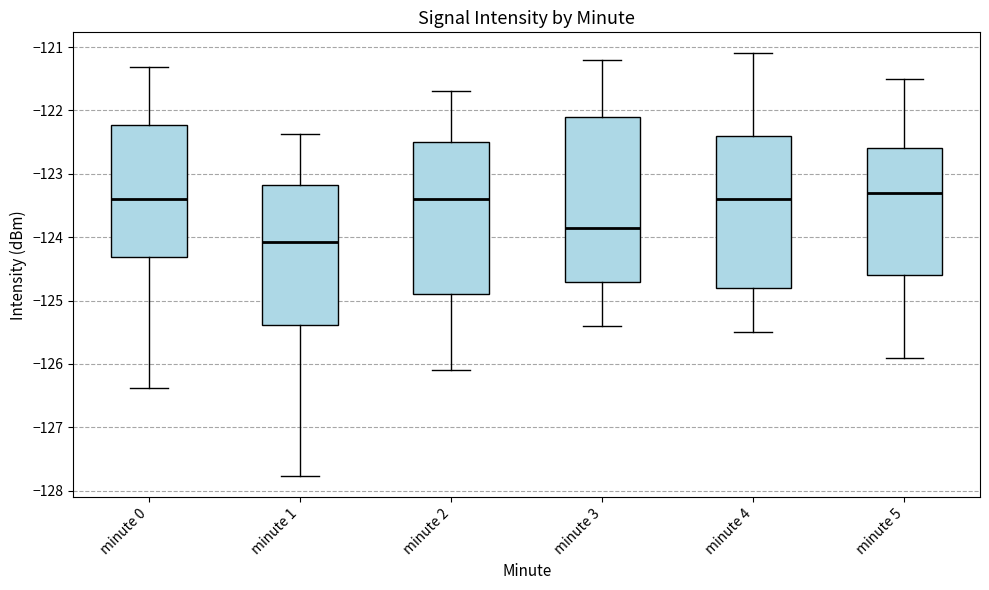

Reading left to right, read every box against the y-axis: the position of its median line, the range the box covers, and the ends of its whiskers. The values are not printed on the chart, so give them approximately, as read against the axis.

minute 0: median -123.4, box -124.3 to -122.2, whiskers -126.4 to -121.3
minute 1: median -124.1, box -125.4 to -123.2, whiskers -127.8 to -122.4
minute 2: median -123.4, box -124.9 to -122.5, whiskers -126.1 to -121.7
minute 3: median -123.8, box -124.7 to -122.1, whiskers -125.4 to -121.2
minute 4: median -123.4, box -124.8 to -122.4, whiskers -125.5 to -121.1
minute 5: median -123.3, box -124.6 to -122.6, whiskers -125.9 to -121.5